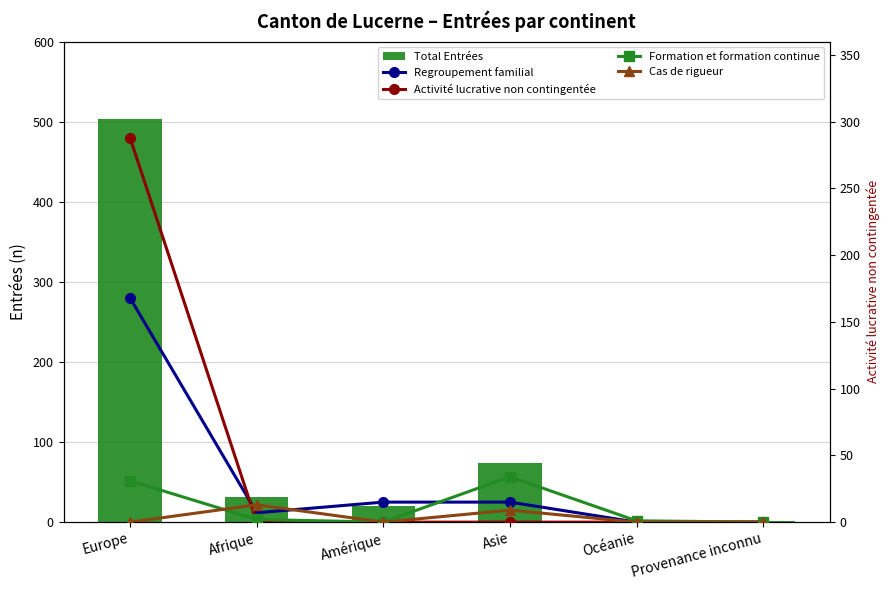

What position from the right is Europe?

6